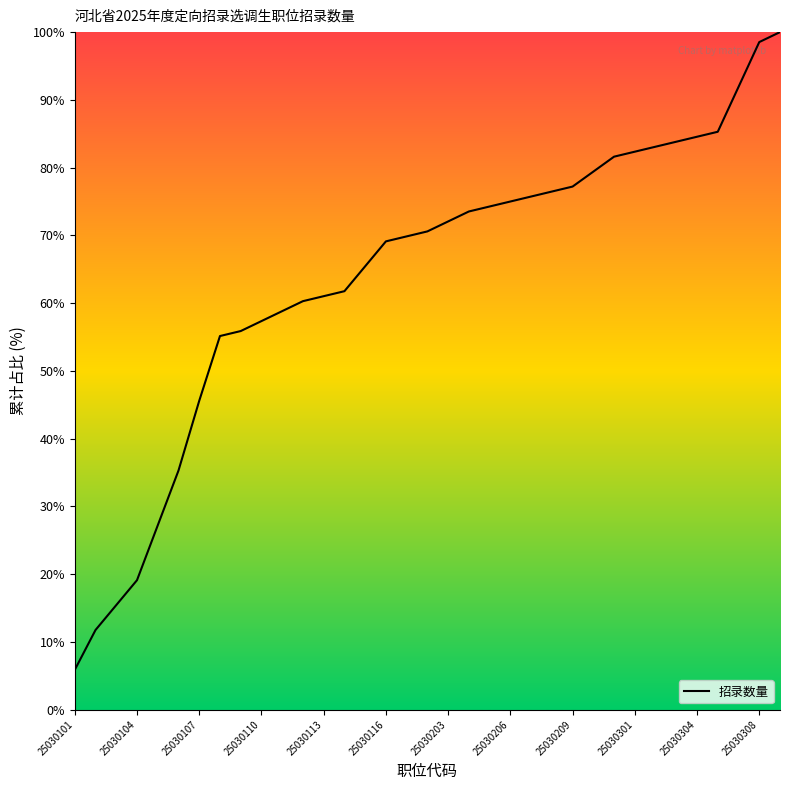

What is the greatest value displayed?

100.0